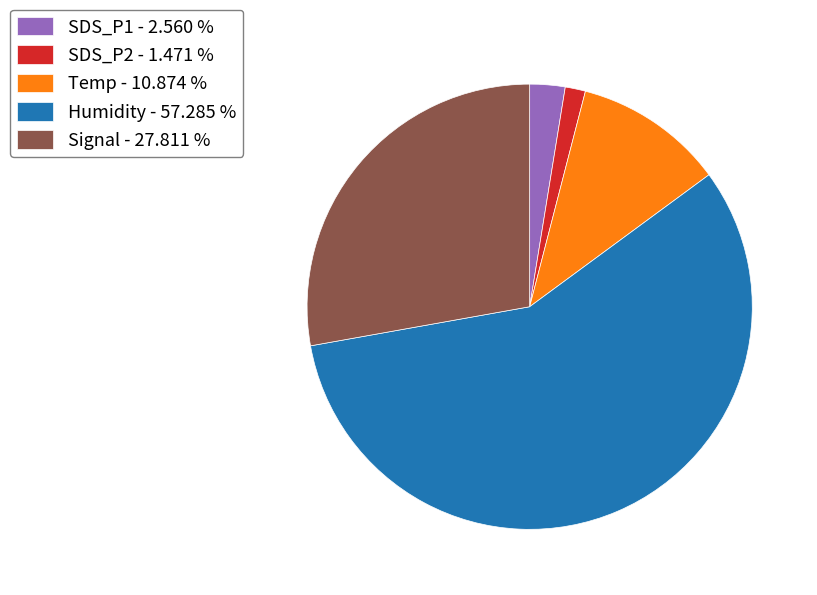

What is the smallest slice in the pie chart?

SDS_P2 - 1.471 %